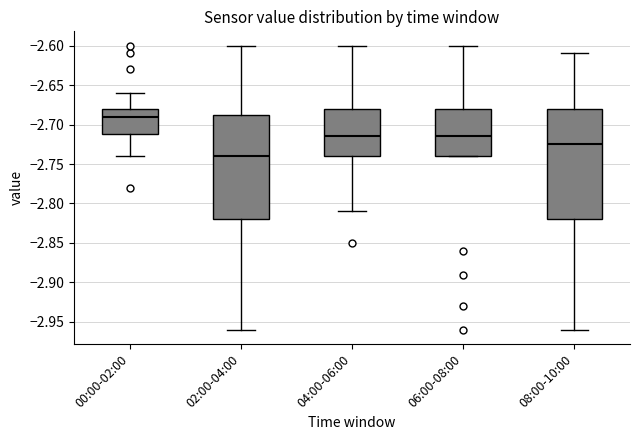

Reading left to right, read every box against the y-axis: the position of its median line, the range the box covers, and the ends of its whiskers. The values are not printed on the chart, so give them approximately, as read against the axis.

00:00-02:00: median -2.690, box -2.710 to -2.680, whiskers -2.740 to -2.660
02:00-04:00: median -2.740, box -2.820 to -2.685, whiskers -2.960 to -2.600
04:00-06:00: median -2.715, box -2.740 to -2.680, whiskers -2.810 to -2.600
06:00-08:00: median -2.715, box -2.740 to -2.680, whiskers -2.740 to -2.600
08:00-10:00: median -2.725, box -2.820 to -2.680, whiskers -2.960 to -2.610